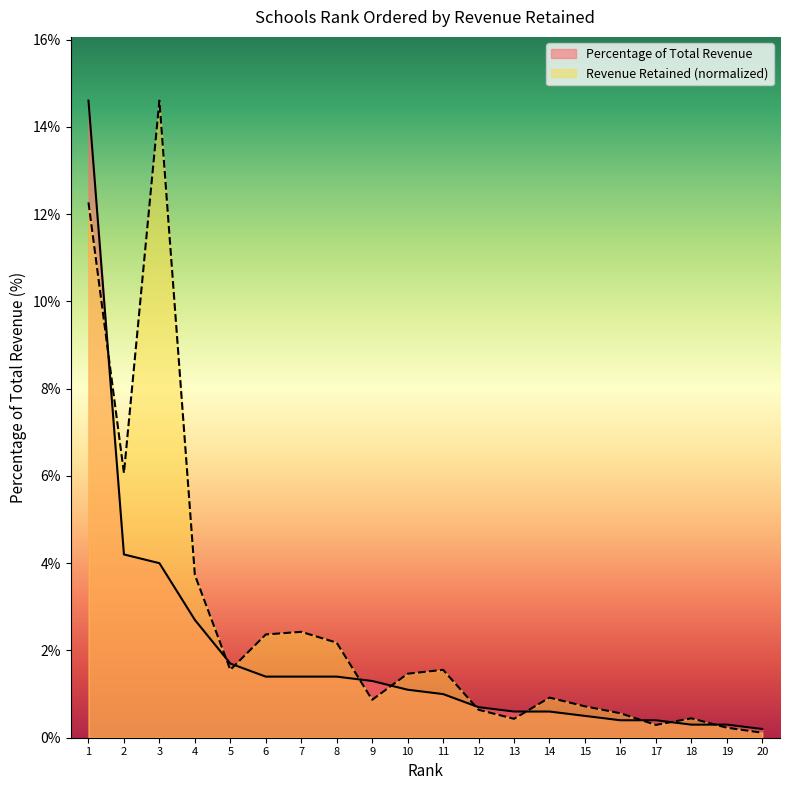

What is the sum of the Revenue Retained values at 10 and 7?

3.9